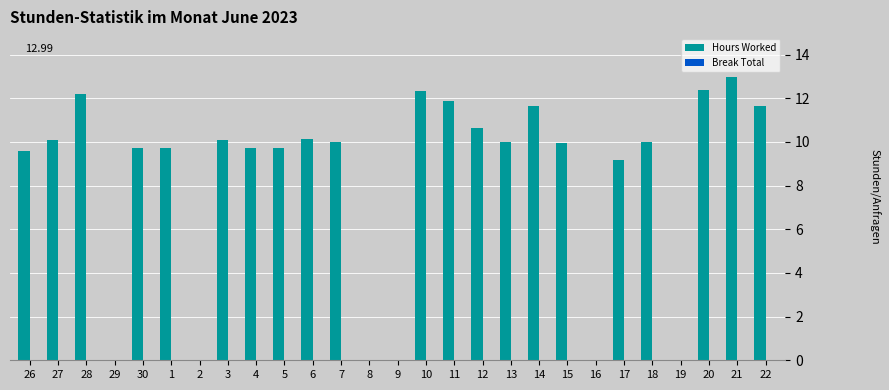

What is the change in value from 29 to 12?

+10.7